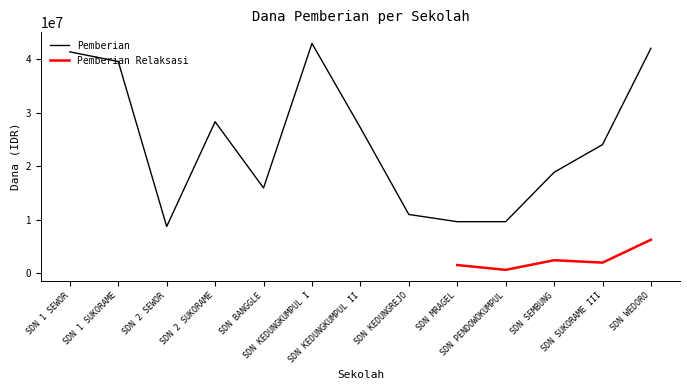

What is the highest value of the Pemberian series?

42975000